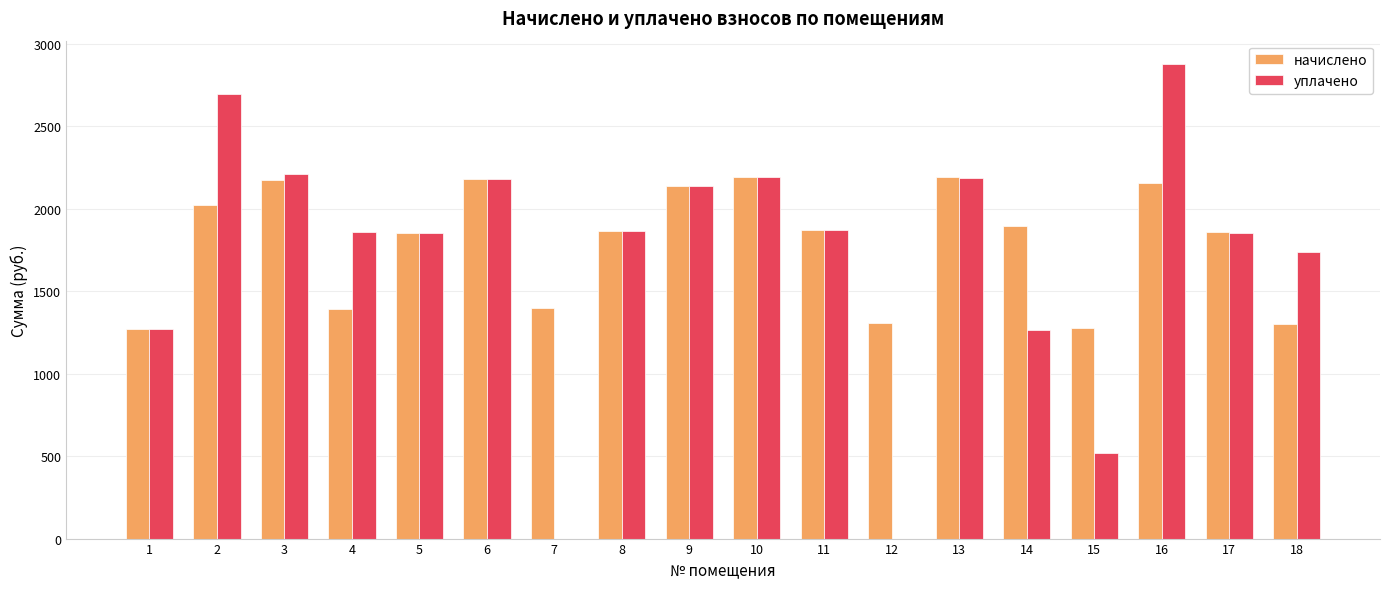

The value of начислено at 11 is 2497.8. True or false?

False